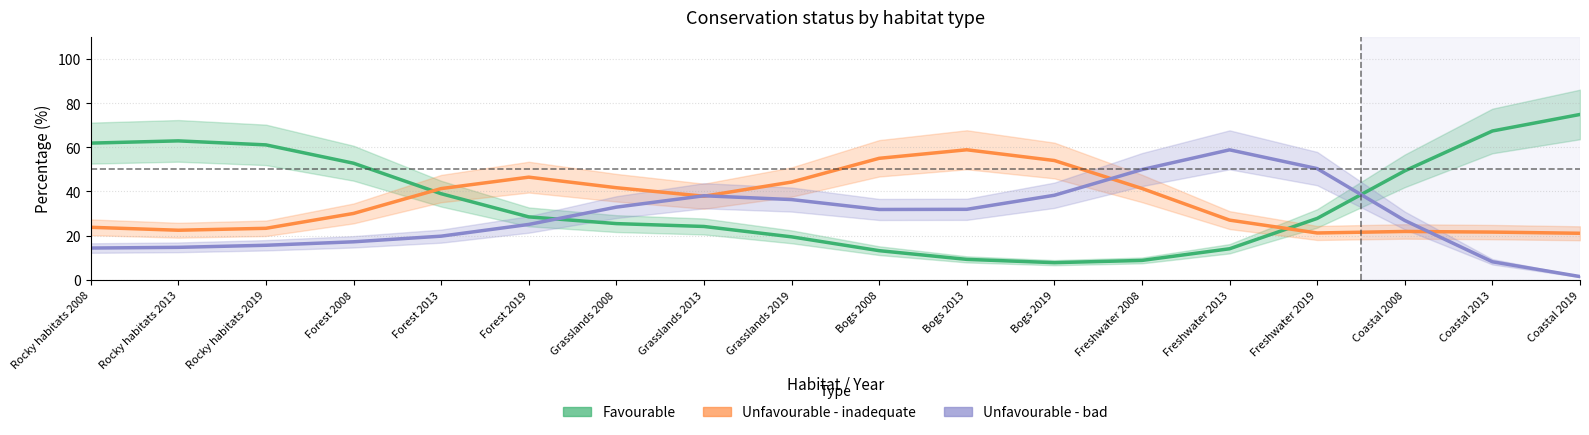

Which has a higher value, Coastal 2008 or Forest 2019?

Coastal 2008